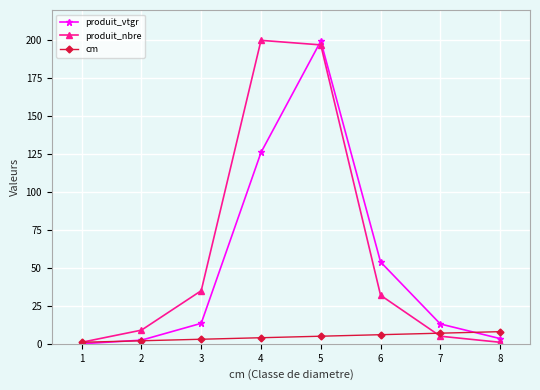

Does the chart have visible grid lines?

Yes